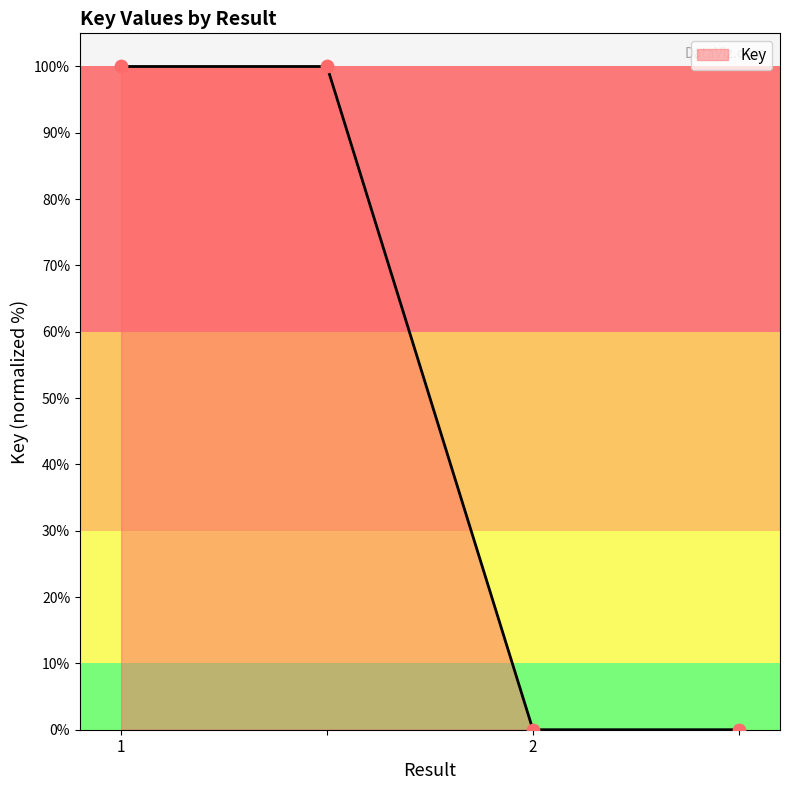

What is the greatest value displayed?

100